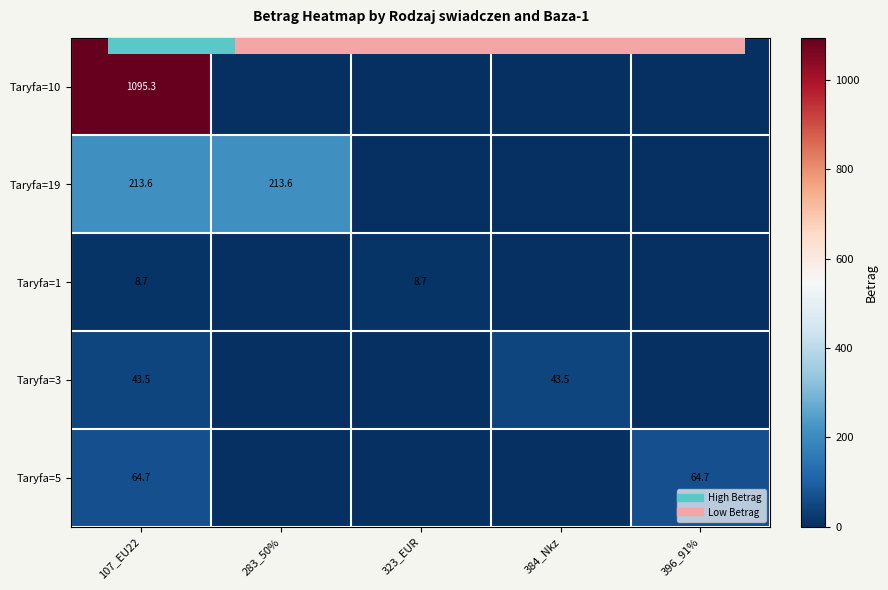

Where is Taryfa=19 nearest to the value 106?

323_EUR